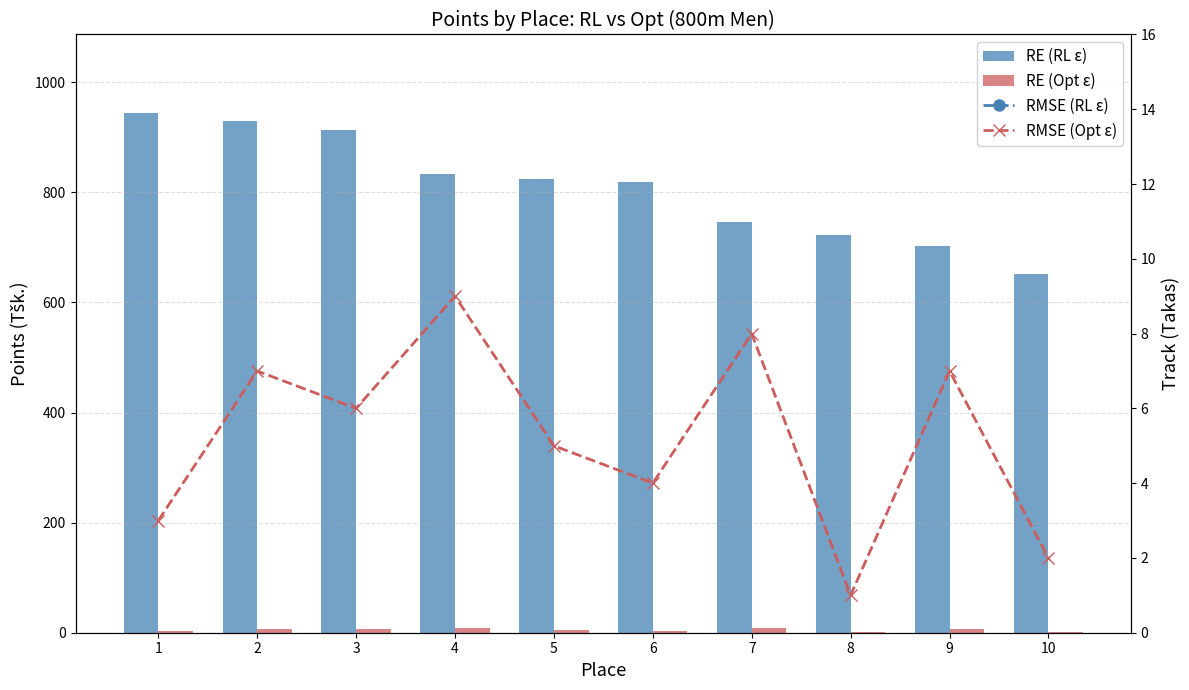

What are all the series names shown in the legend?

RE (RL ε), RE (Opt ε), RMSE (RL ε), RMSE (Opt ε)